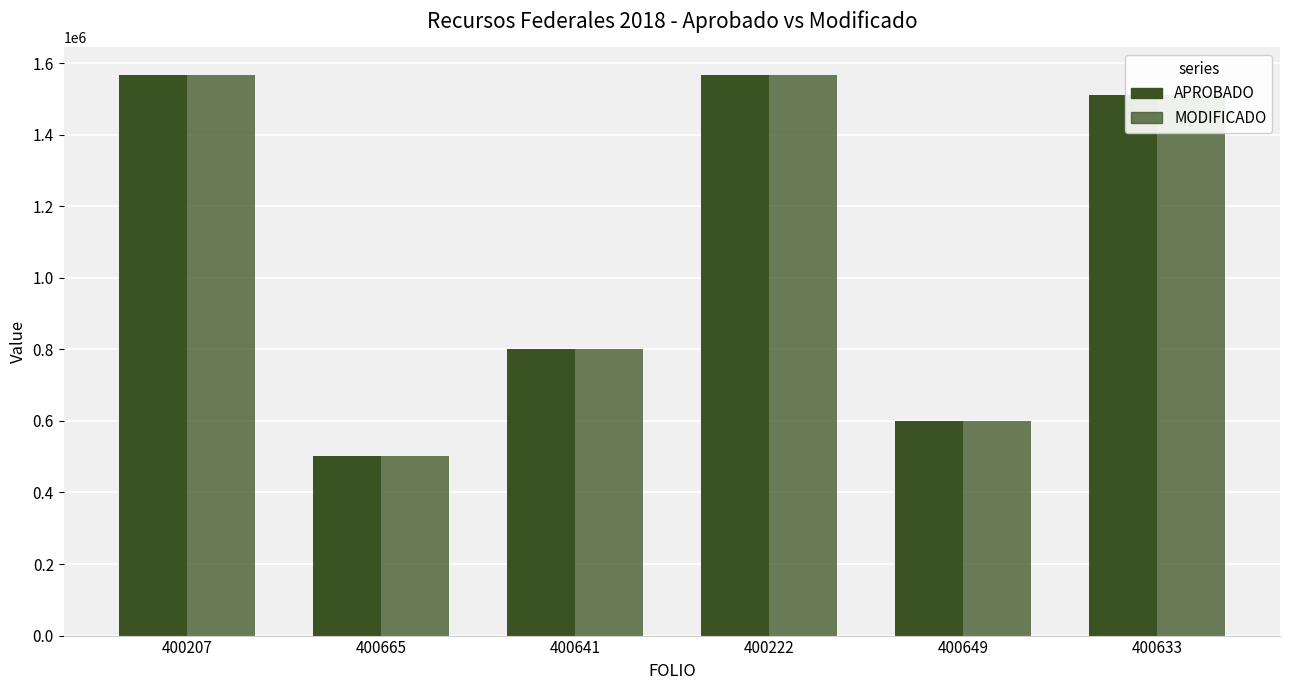

Where does the MODIFICADO series first go above 1509521?

400207